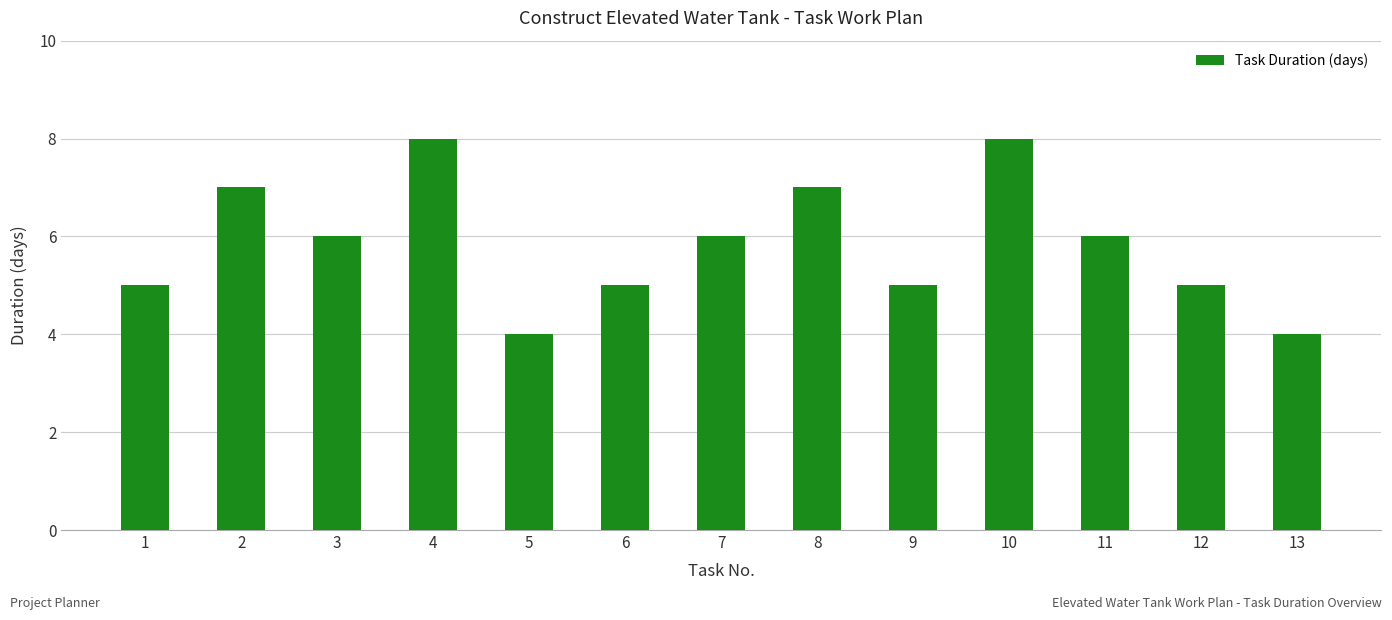

What value does the data have at 9?

5